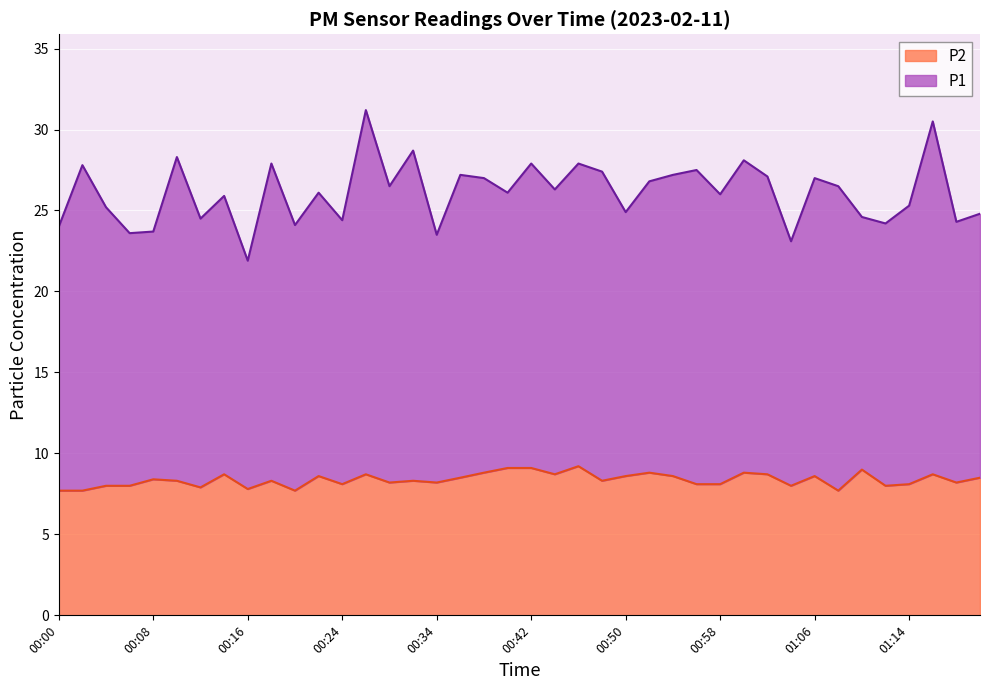

Reading left to right, transcribe all the data shown in this chart.

P1: 00:00=24.0	00:02=27.8	00:03=25.2	00:07=23.6	00:08=23.7	00:10=28.3	00:13=24.5	00:15=25.9	00:16=21.9	00:20=27.9	00:21=24.1	00:23=26.1	00:24=24.4	00:28=31.2	00:29=26.5	00:31=28.7	00:34=23.5	00:36=27.2	00:37=27.0	00:39=26.1	00:42=27.9	00:44=26.3	00:45=27.9	00:49=27.4	00:50=24.9	00:52=26.8	00:54=27.2	00:57=27.5	00:58=26.0	01:00=28.1	01:03=27.1	01:05=23.1	01:06=27.0	01:10=26.5	01:11=24.6	01:13=24.2	01:14=25.3	01:18=30.5	01:19=24.3	01:21=24.8
P2: 00:00=7.7	00:02=7.7	00:03=8.0	00:07=8.0	00:08=8.4	00:10=8.3	00:13=7.9	00:15=8.7	00:16=7.8	00:20=8.3	00:21=7.7	00:23=8.6	00:24=8.1	00:28=8.7	00:29=8.2	00:31=8.3	00:34=8.2	00:36=8.5	00:37=8.8	00:39=9.1	00:42=9.1	00:44=8.7	00:45=9.2	00:49=8.3	00:50=8.6	00:52=8.8	00:54=8.6	00:57=8.1	00:58=8.1	01:00=8.8	01:03=8.7	01:05=8.0	01:06=8.6	01:10=7.7	01:11=9.0	01:13=8.0	01:14=8.1	01:18=8.7	01:19=8.2	01:21=8.5